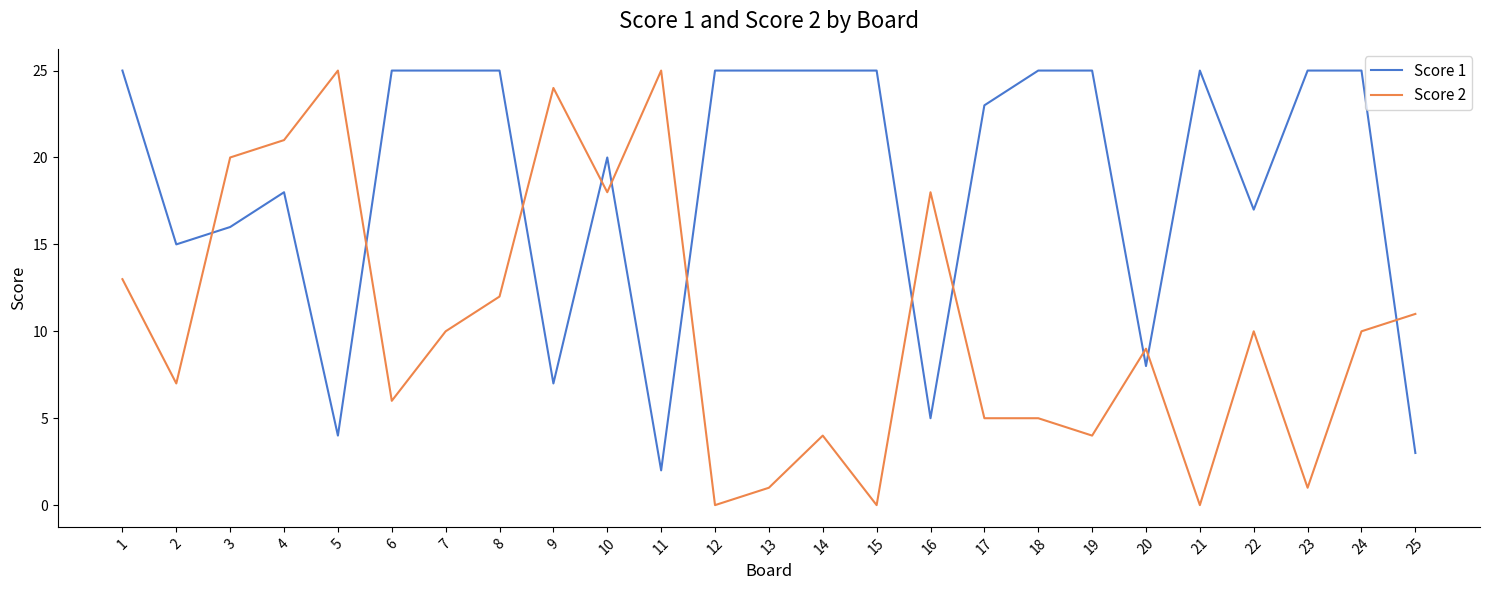

True or false: Score 2 has more than 0 points higher than both neighbors.

True